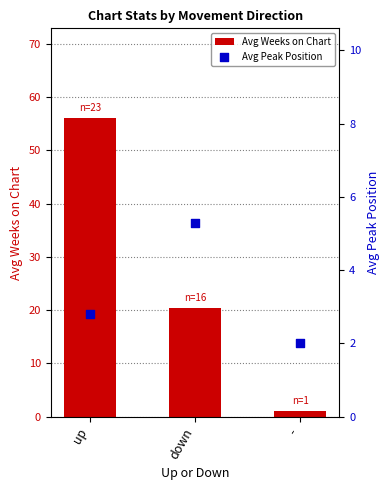

What is the total value across all series at up?

58.9